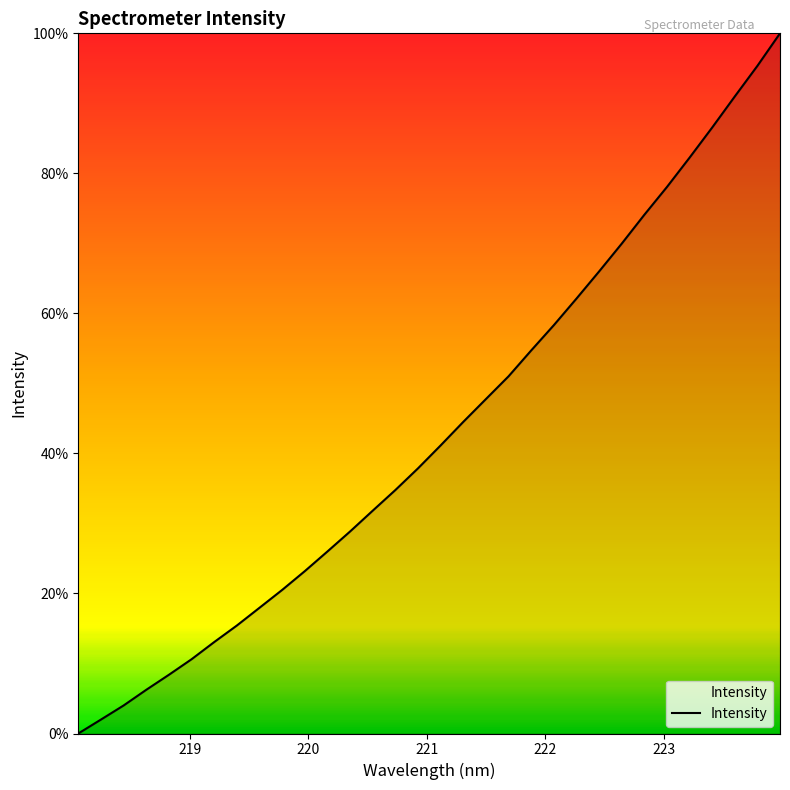

Reading left to right, transcribe all the data shown in this chart.

0.0	2.0	4.0	6.2	8.4	10.6	13.1	15.4	18.0	20.5	23.2	26.0	28.9	31.8	34.8	37.9	41.2	44.5	47.8	51.0	54.7	58.3	62.1	66.0	70.0	74.1	78.1	82.2	86.5	91.0	95.4	100.0